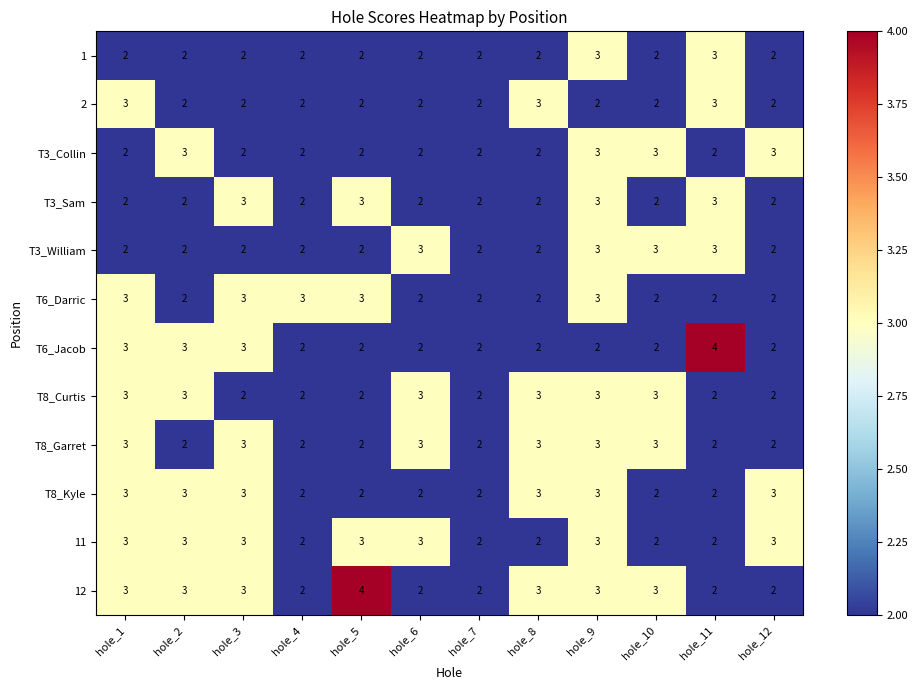

Is it true that T3_William equals 3 at hole_4?

False